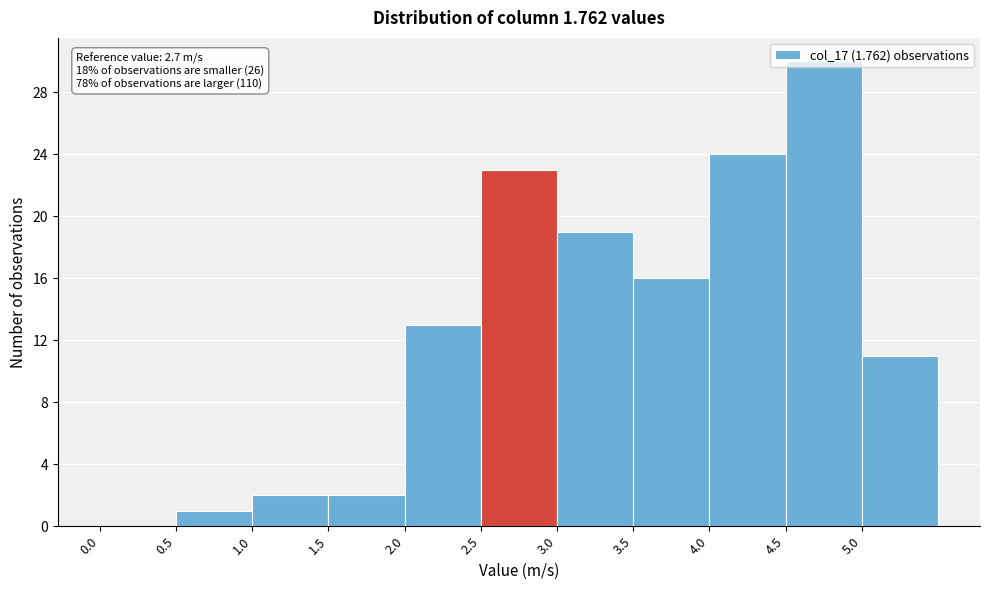

Which range on the x-axis has the tallest bar?

4.5 to 5.0